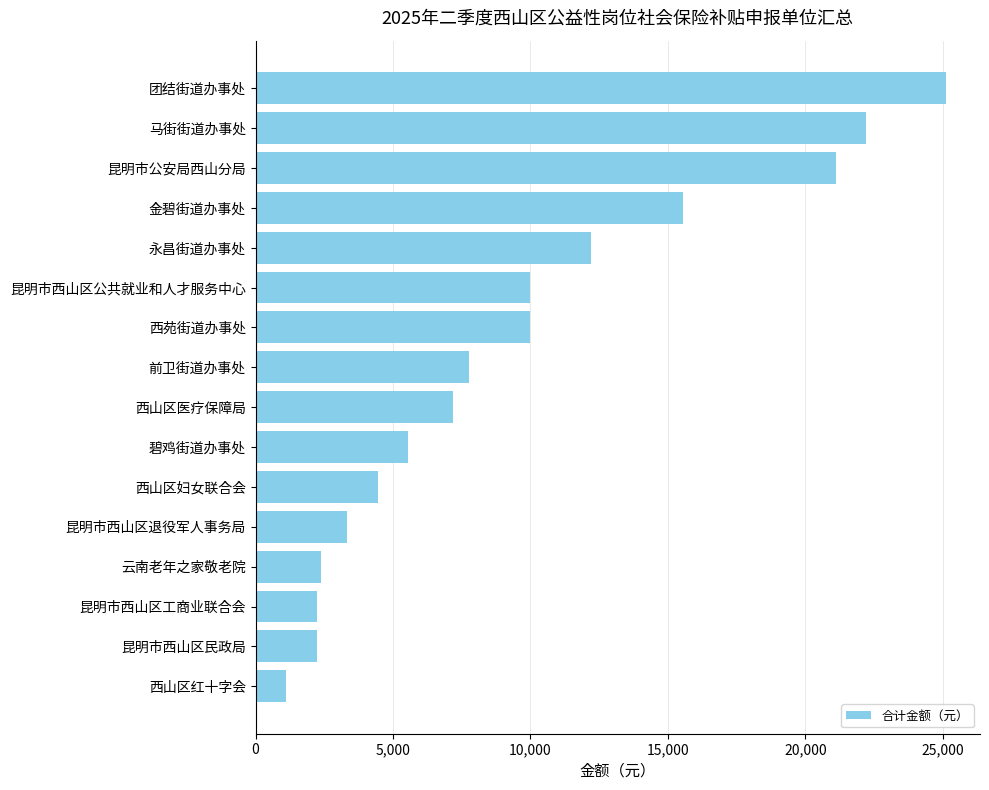

Count the number of values greater than 7776.

8